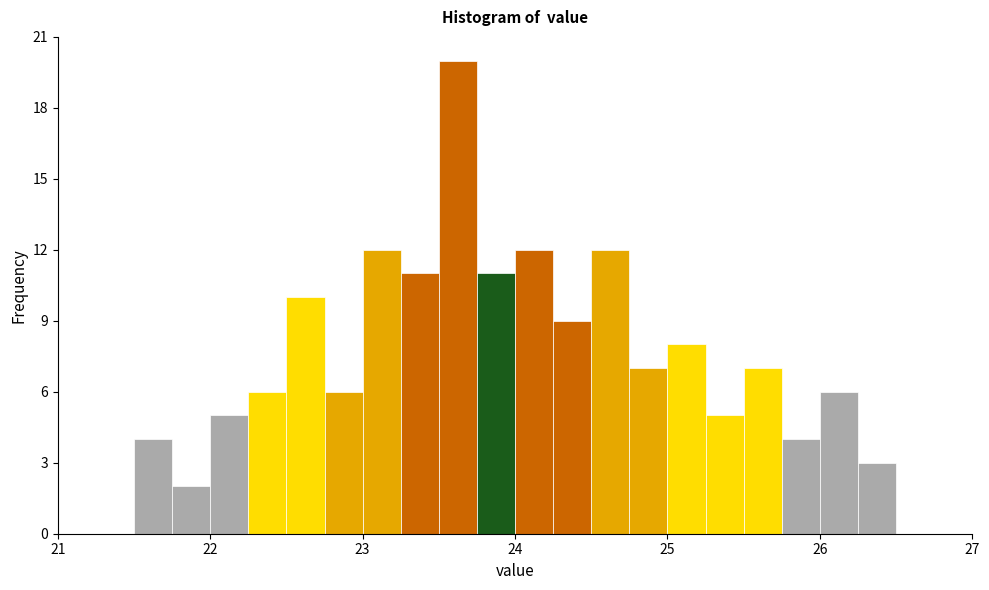

Around what value on the x-axis is the tallest bar? Give the approximate position of its centre, as read against the axis.

23.6